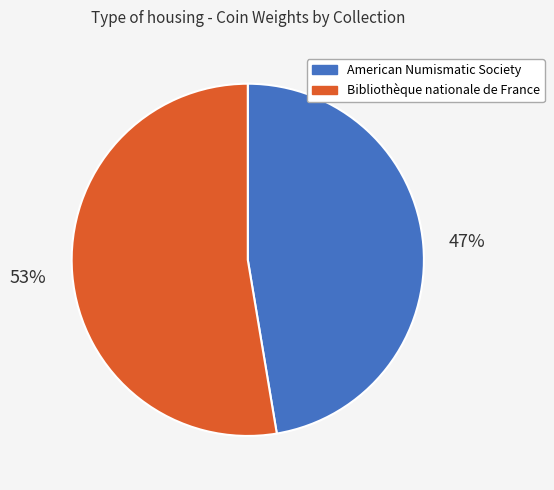

Approximately how many times larger is the value at American Numismatic Society compared to Bibliothèque nationale de France?

0.9